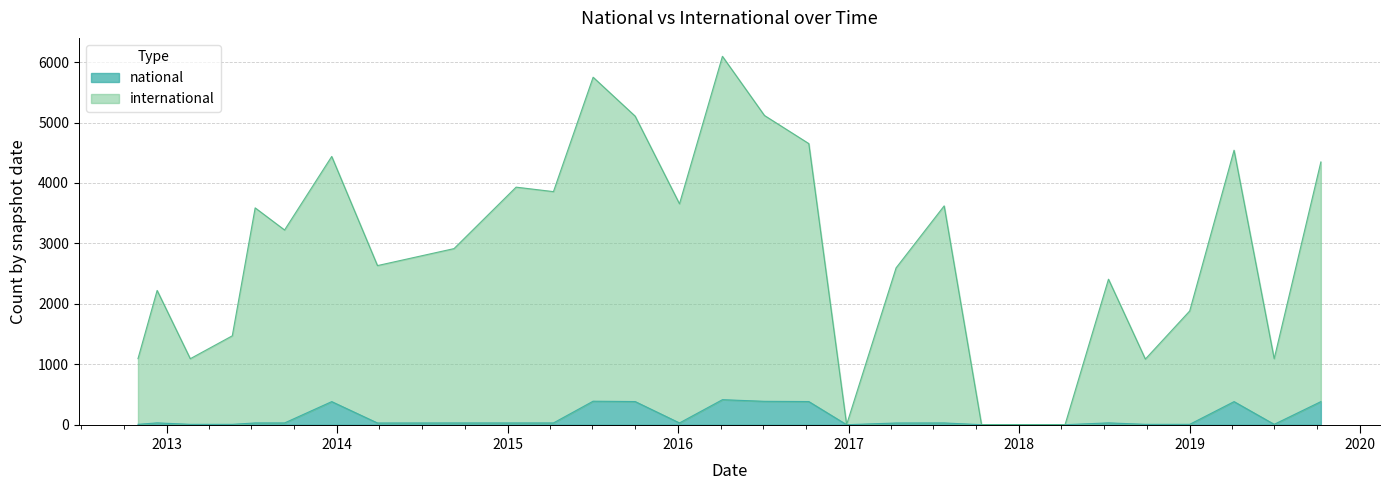

Rank the series at 2019-07-01 from highest to lowest value.

international, national